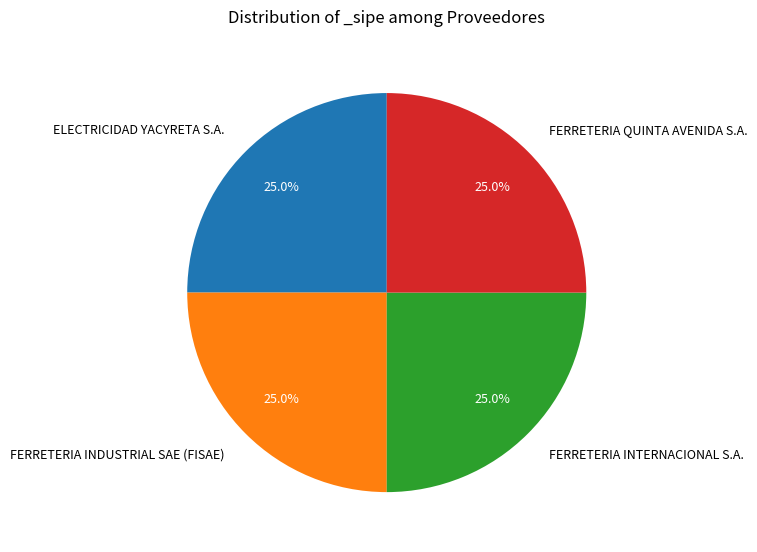

Count the number of slices in the pie.

4